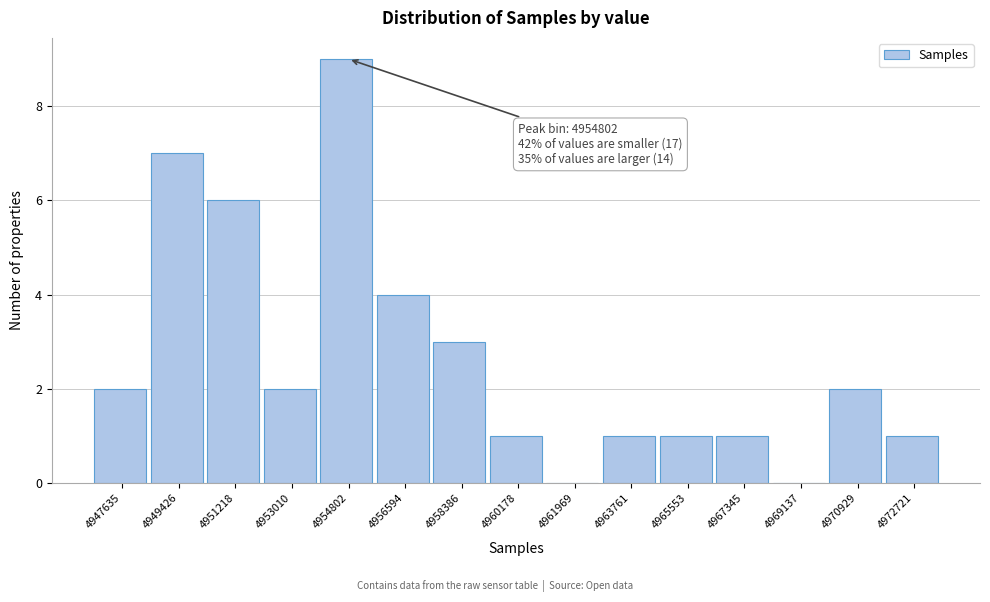

Reading right to left, transcribe all the data shown in this chart.

4972721=1	4970929=2	4969137=0	4967345=1	4965553=1	4963761=1	4961969=0	4960178=1	4958386=3	4956594=4	4954802=9	4953010=2	4951218=6	4949426=7	4947635=2